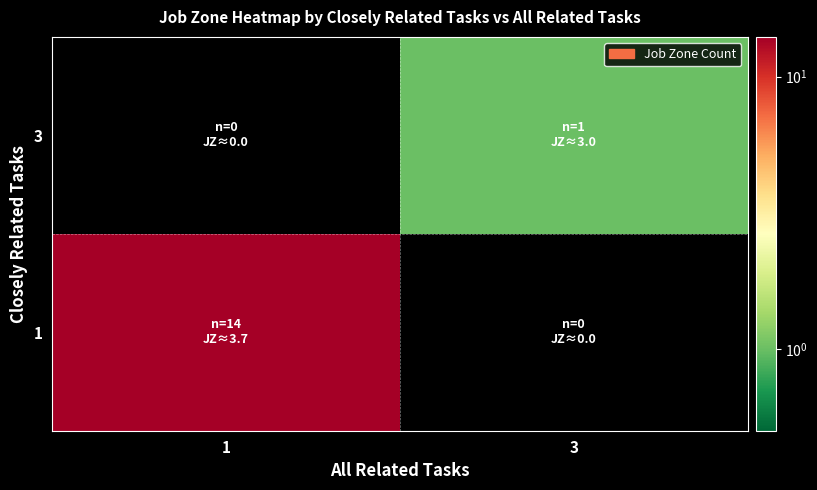

Rank the series by their average value, from highest to lowest.

1, 3